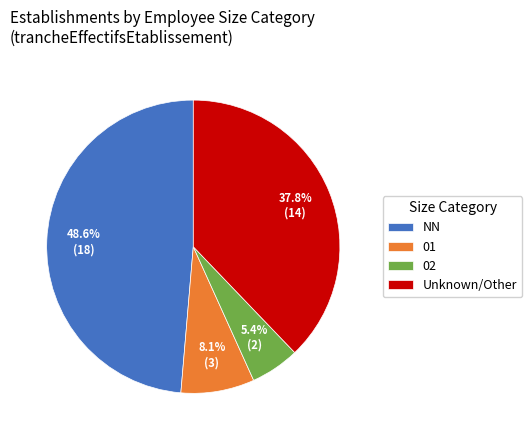

What is the largest slice in the pie chart?

NN